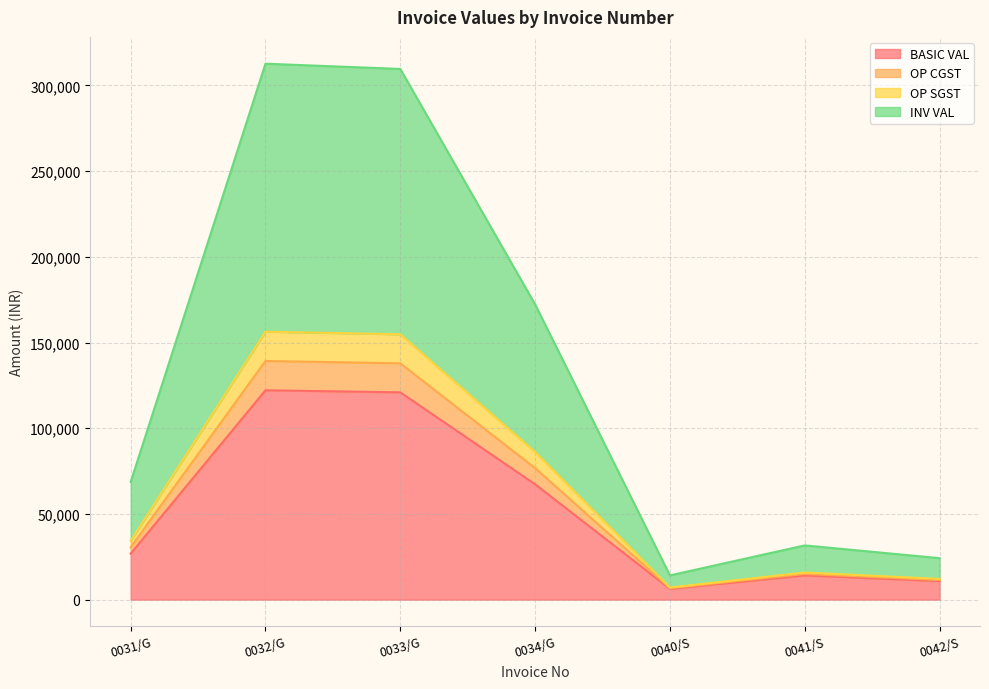

Rank the categories by INV VAL value from lowest to highest.

0040/S, 0042/S, 0041/S, 0031/G, 0034/G, 0033/G, 0032/G